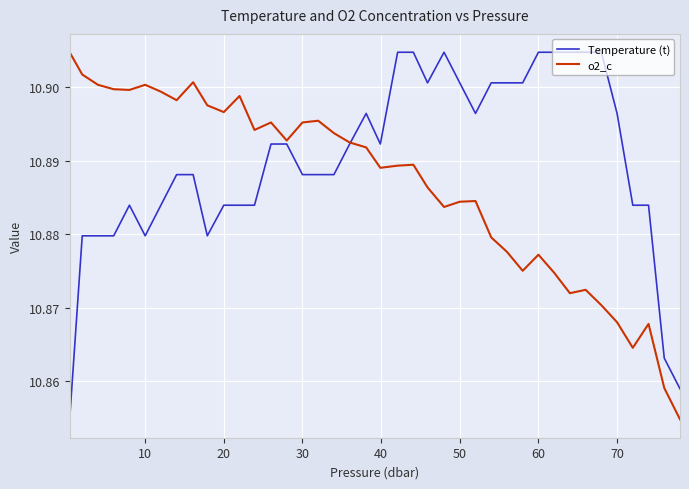

Which series has the largest total across all categories?

Temperature (t)